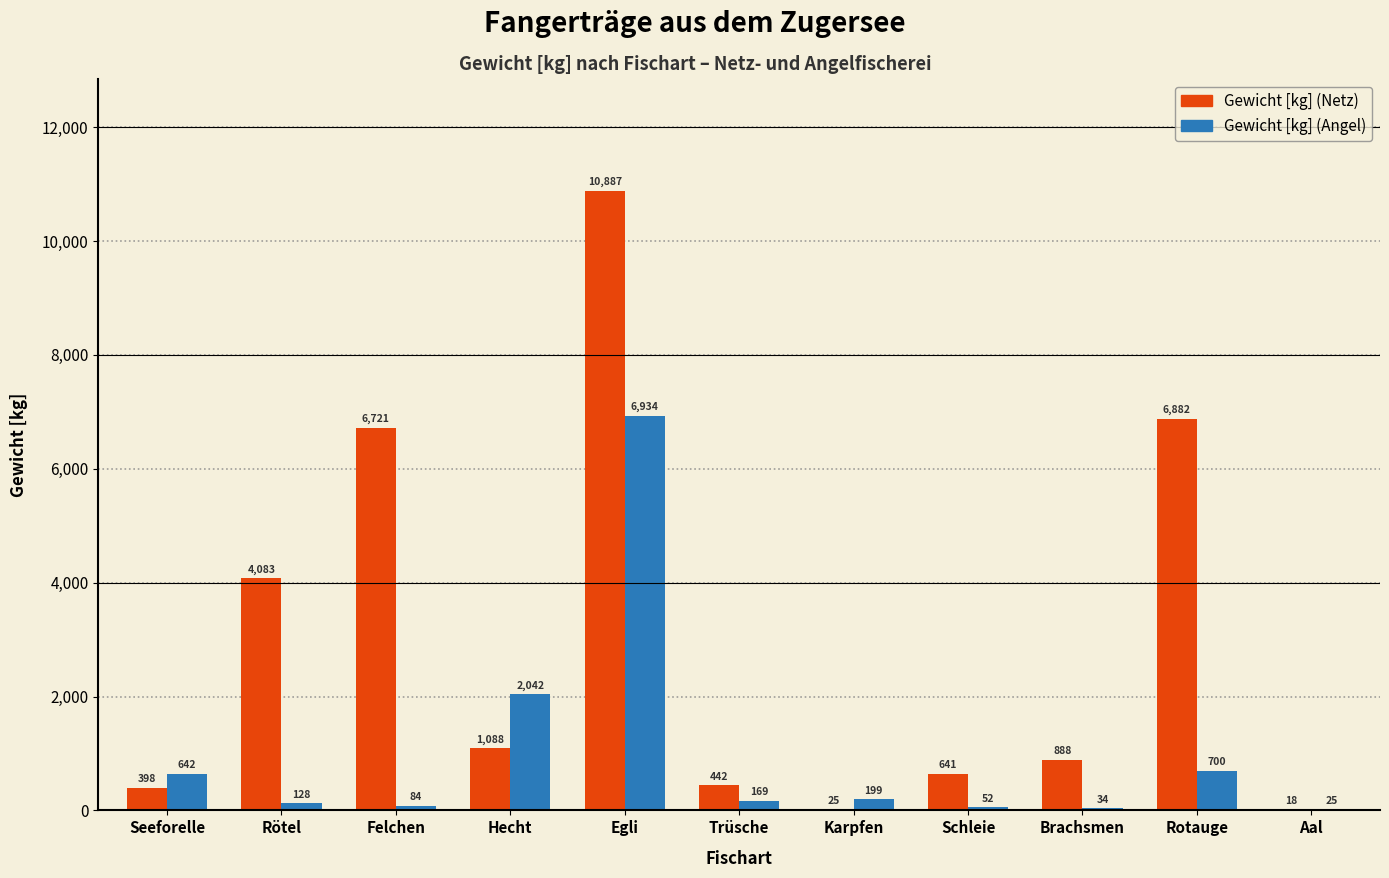

Reading left to right, extract all data points from this chart.

Gewicht [kg] (Netz): Seeforelle=398	Rötel=4083	Felchen=6721	Hecht=1088	Egli=10887	Trüsche=442	Karpfen=25	Schleie=641	Brachsmen=888	Rotauge=6882	Aal=18
Gewicht [kg] (Angel): Seeforelle=642	Rötel=128	Felchen=84	Hecht=2042	Egli=6934	Trüsche=169	Karpfen=199	Schleie=52	Brachsmen=34	Rotauge=700	Aal=25